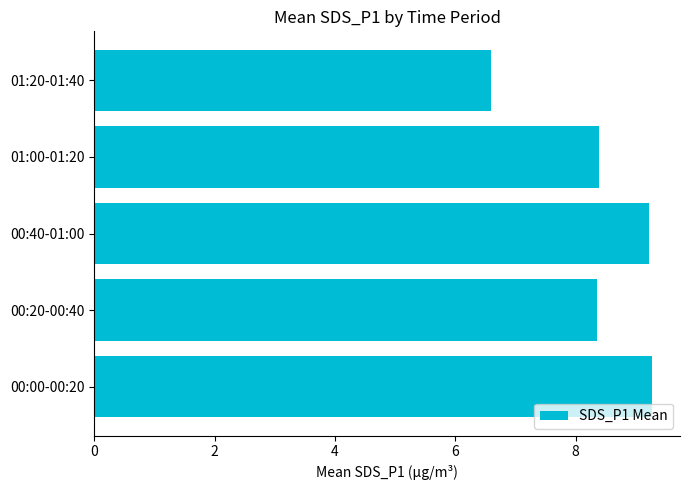

Count the number of values greater than 8.

4